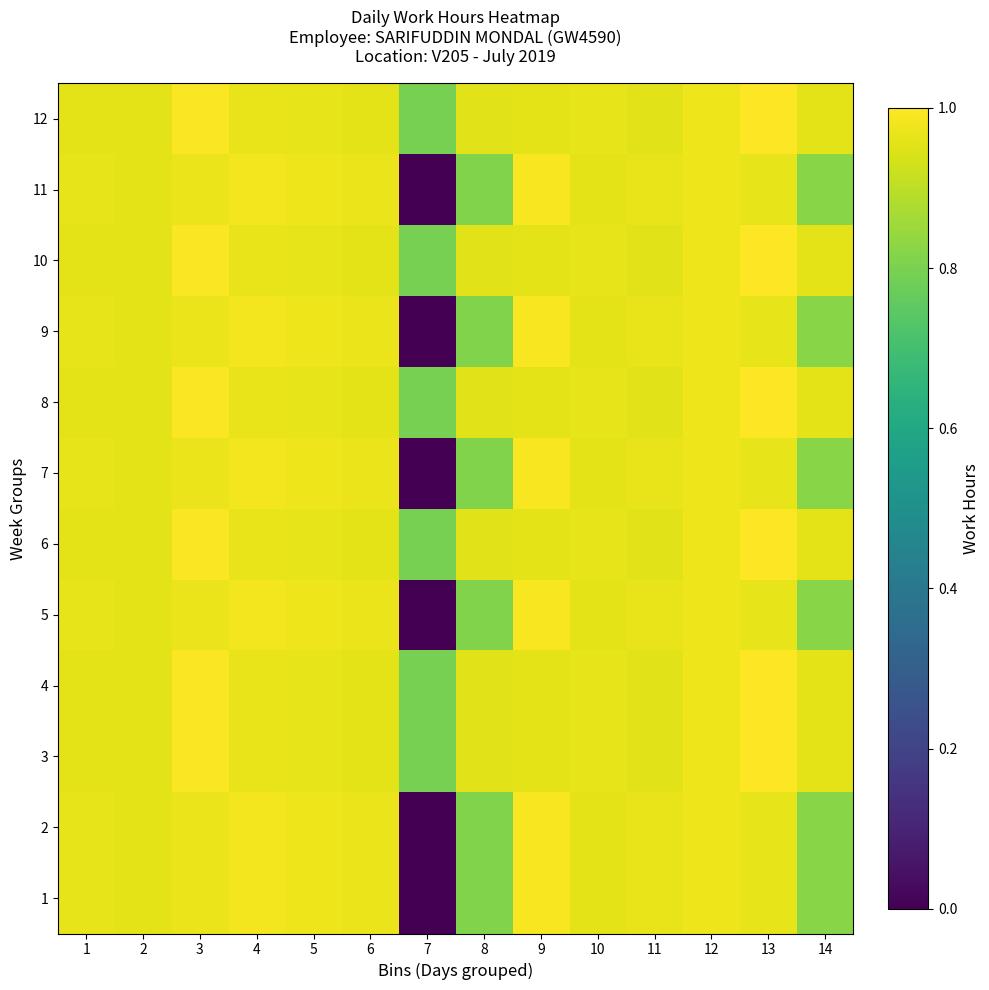

Rank the series by their maximum value, from lowest to highest.

1, 2, 5, 7, 9, 11, 3, 4, 6, 8, 10, 12